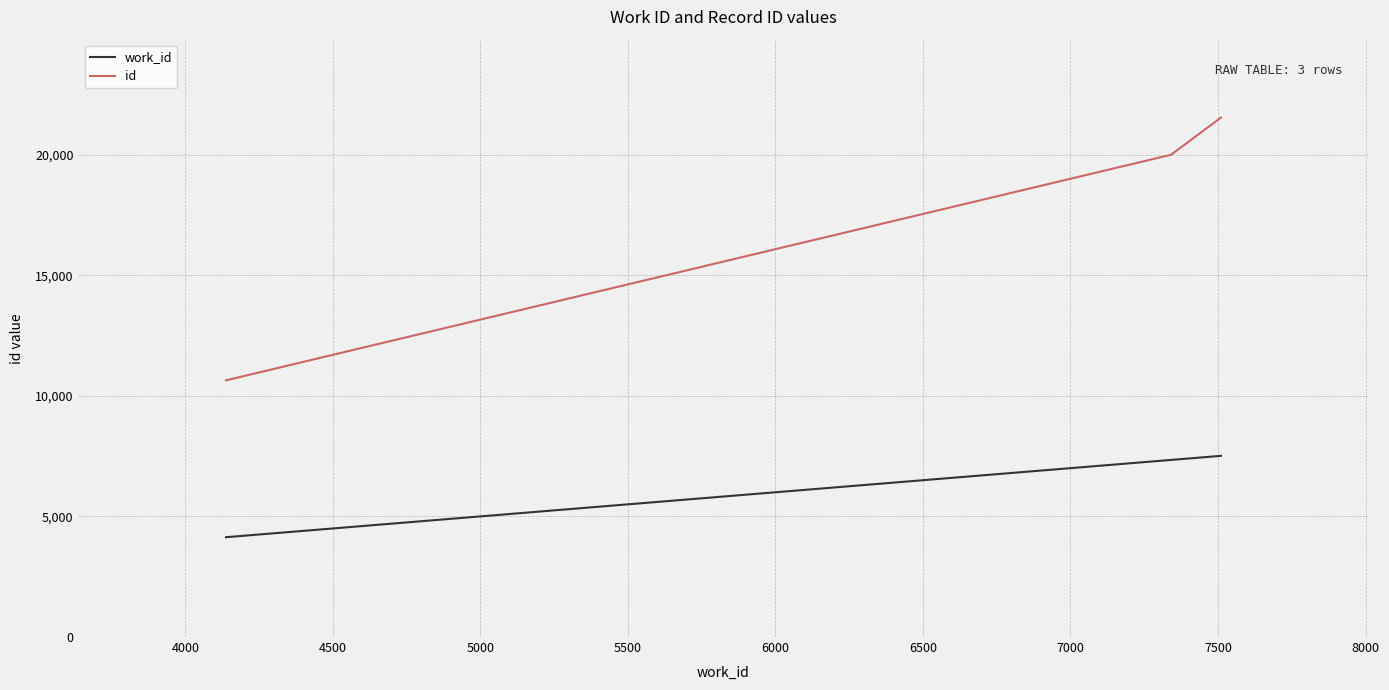

What is the greatest value displayed?

21531